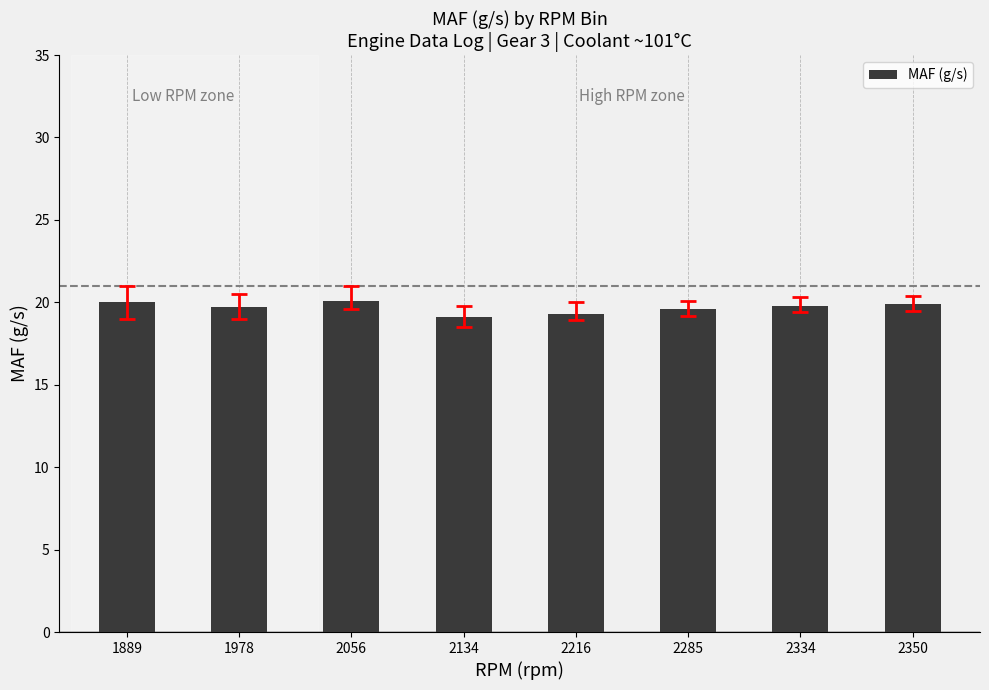

What is the difference between the maximum and minimum values?

1.0